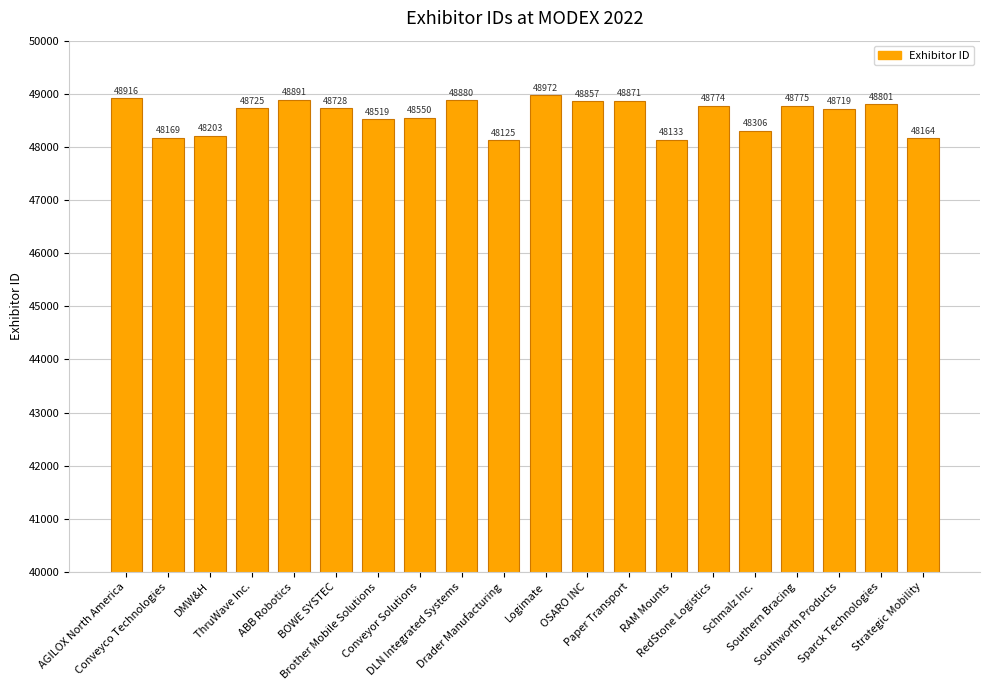

What is the difference between the maximum and second lowest values?

839